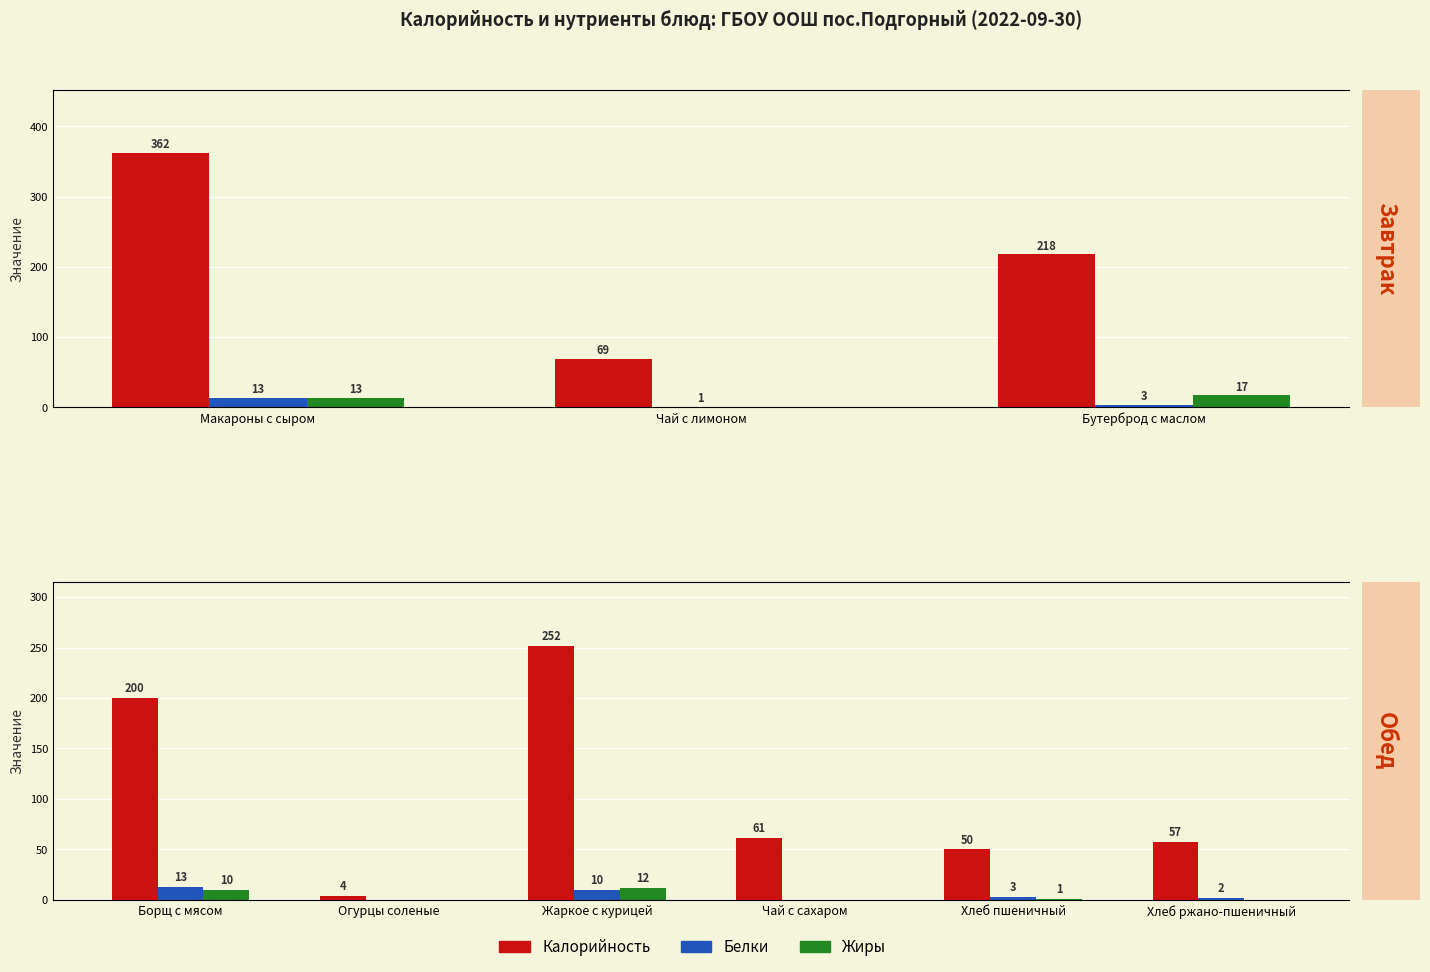

The Белки series shows 5 at Хлеб пшеничный. True or false?

False